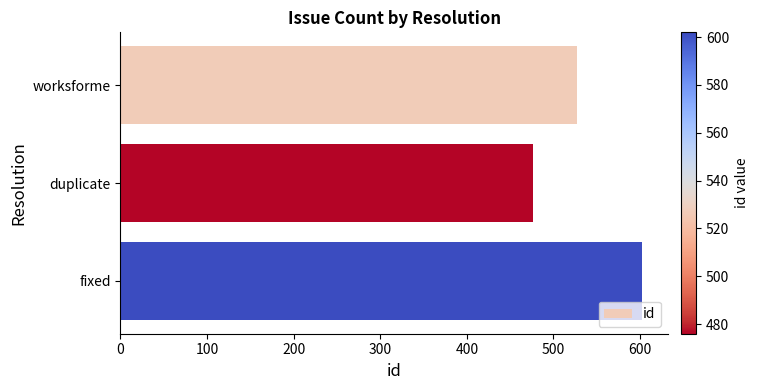

How many data points are less than 527?

1